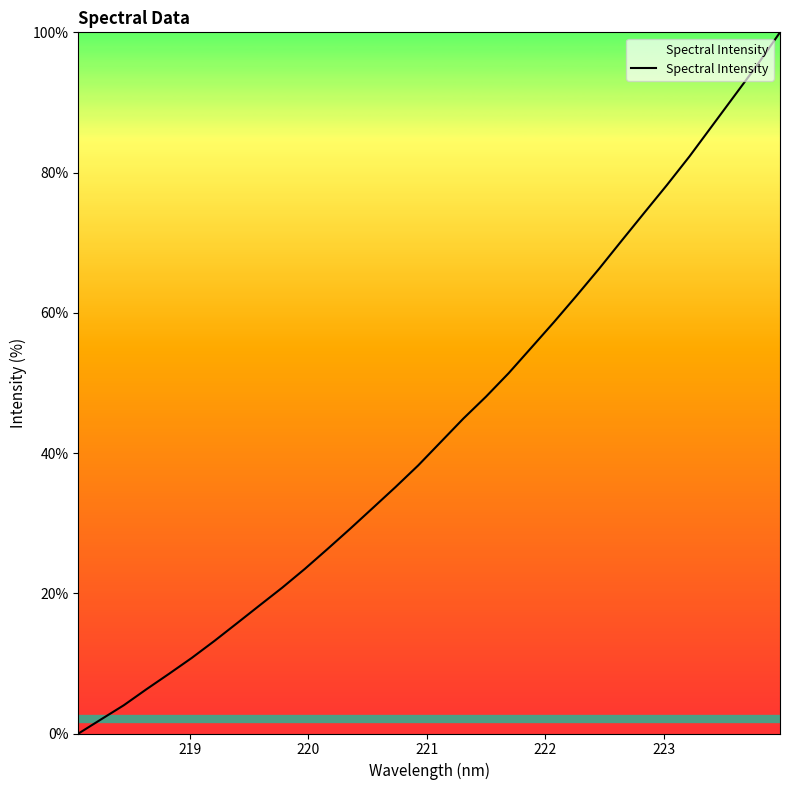

What is the average value?

43.5